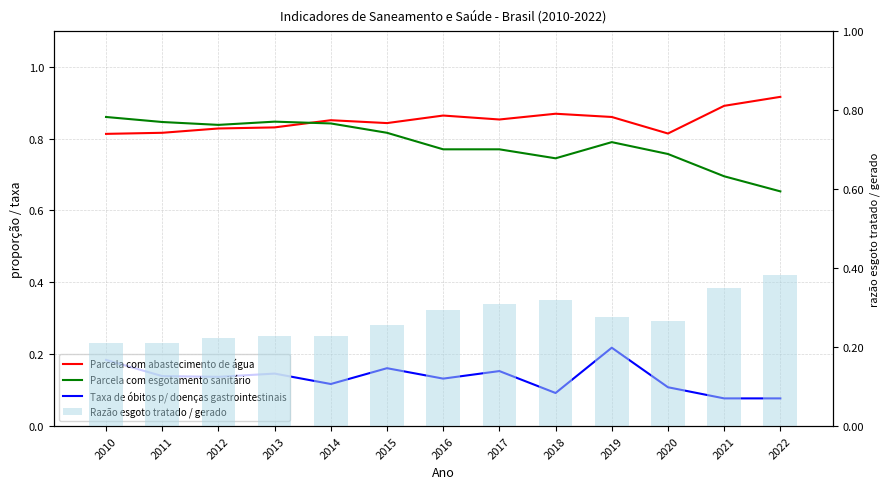

Which series has the largest total across all categories?

Parcela com abastecimento de água